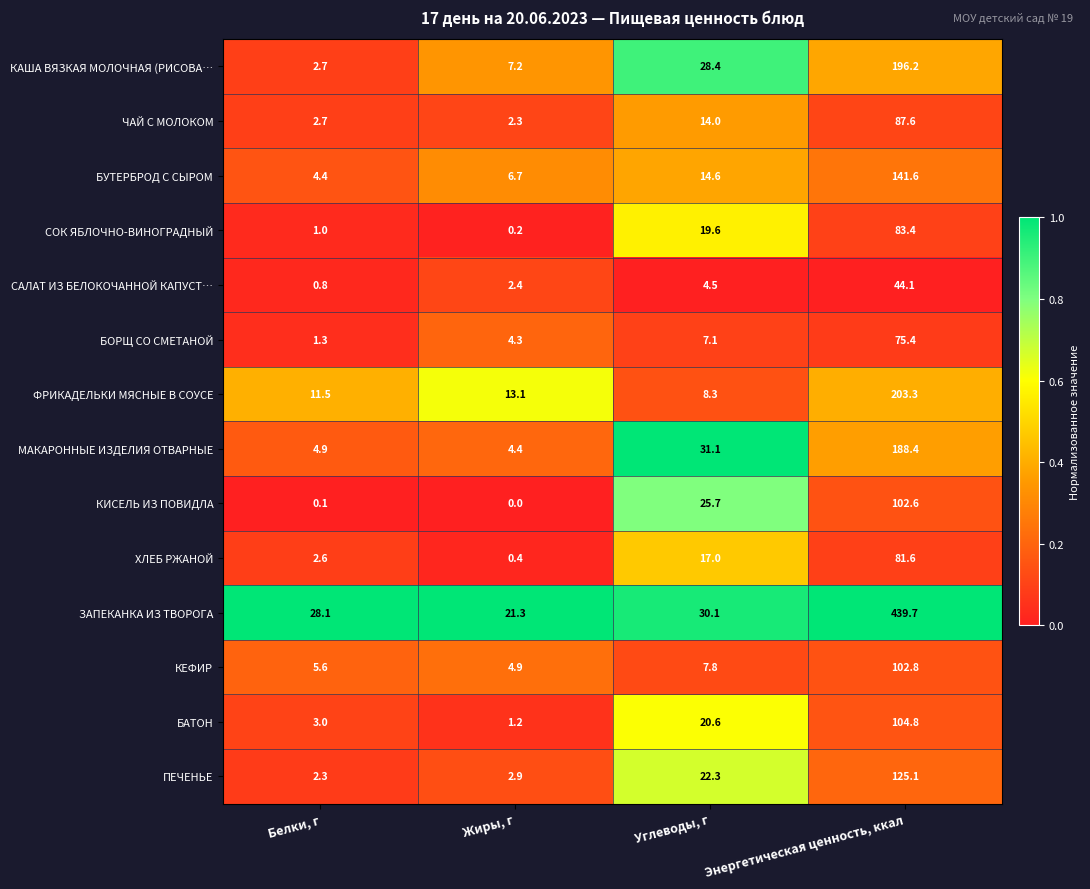

At which category does the chart reach its peak across all series?

Энергетическая ценность, ккал